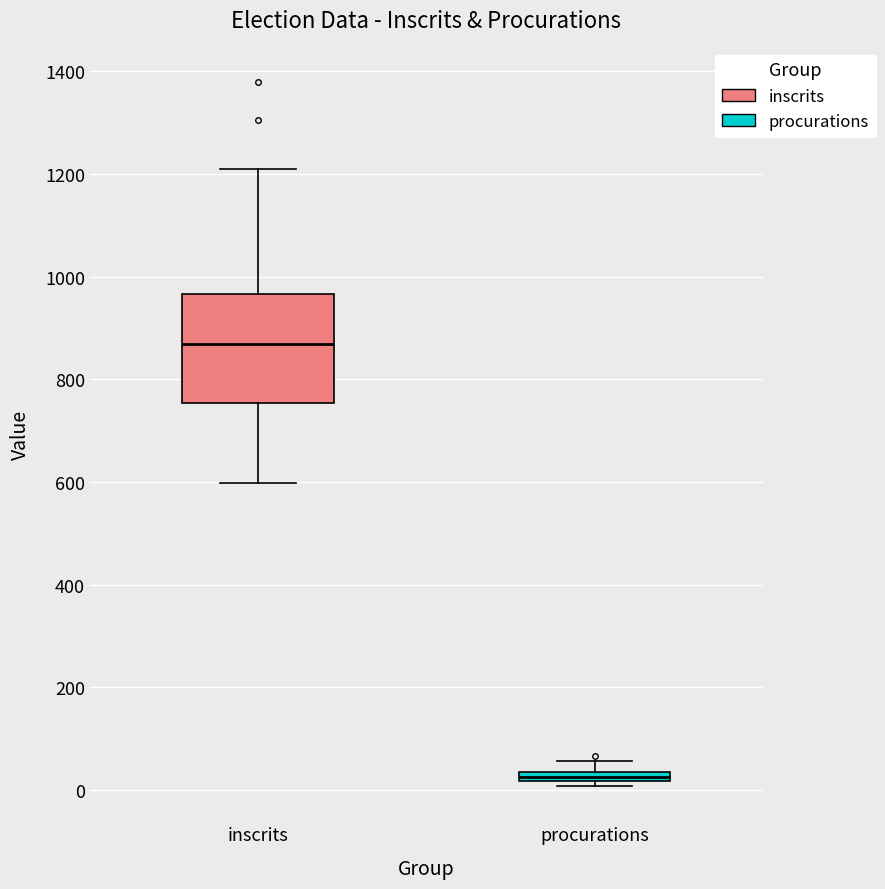

Which box is the tallest, from its lower edge to its upper edge?

inscrits